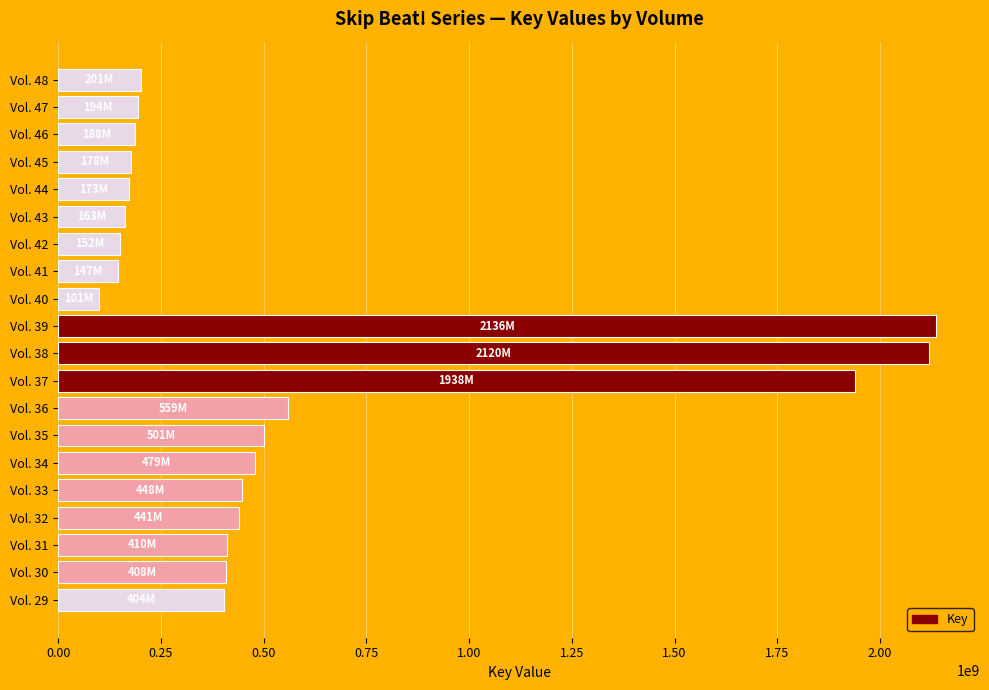

What is the minimum value shown in the chart?

100709682